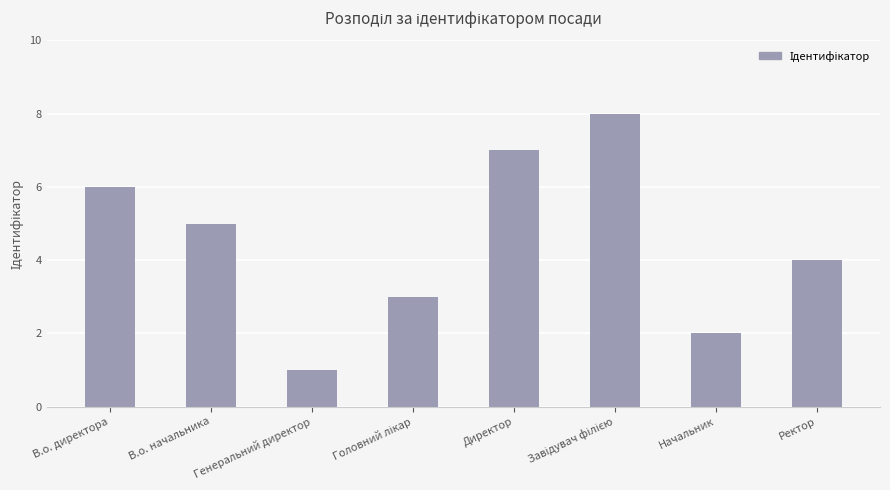

How many data points does each series have?

8